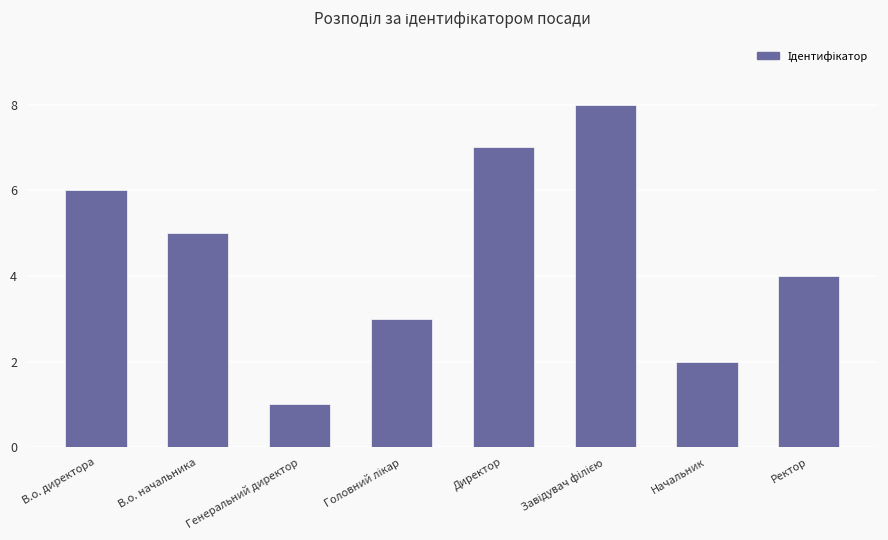

How many bars are there in total?

8